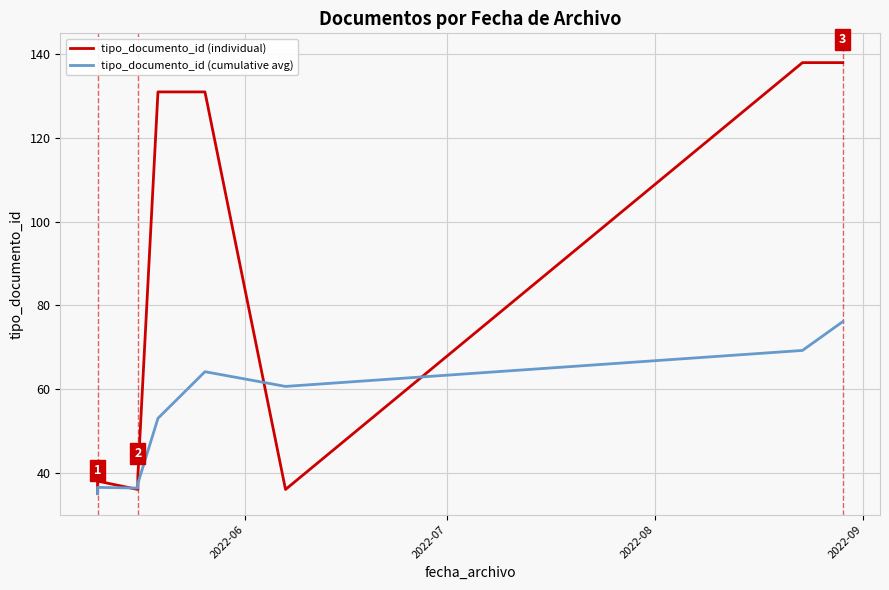

Which series has the largest total across all categories?

tipo_documento_id (individual)